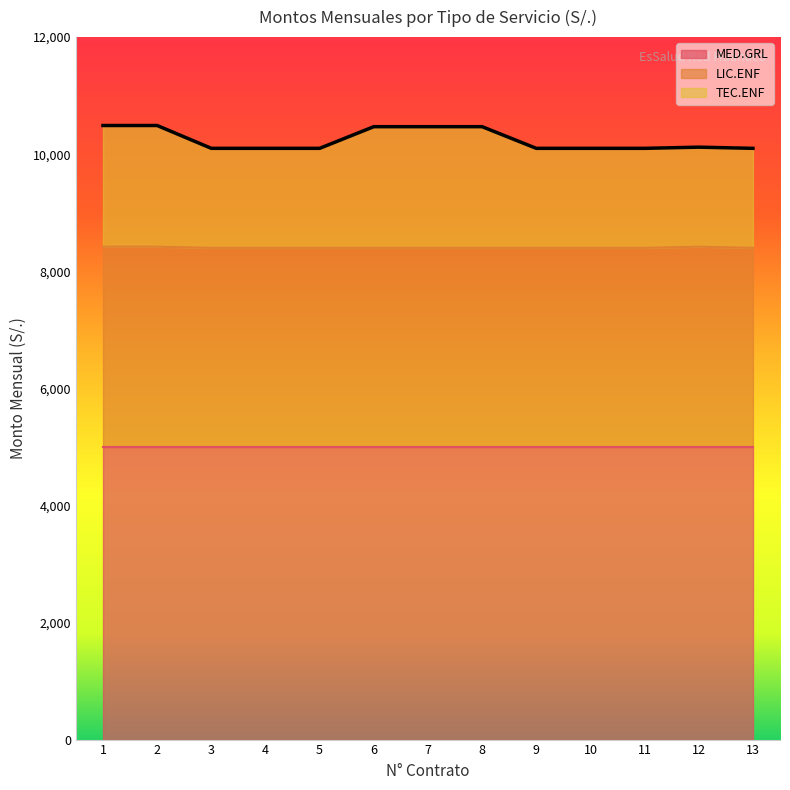

What is the total value across all series at 1?

10490